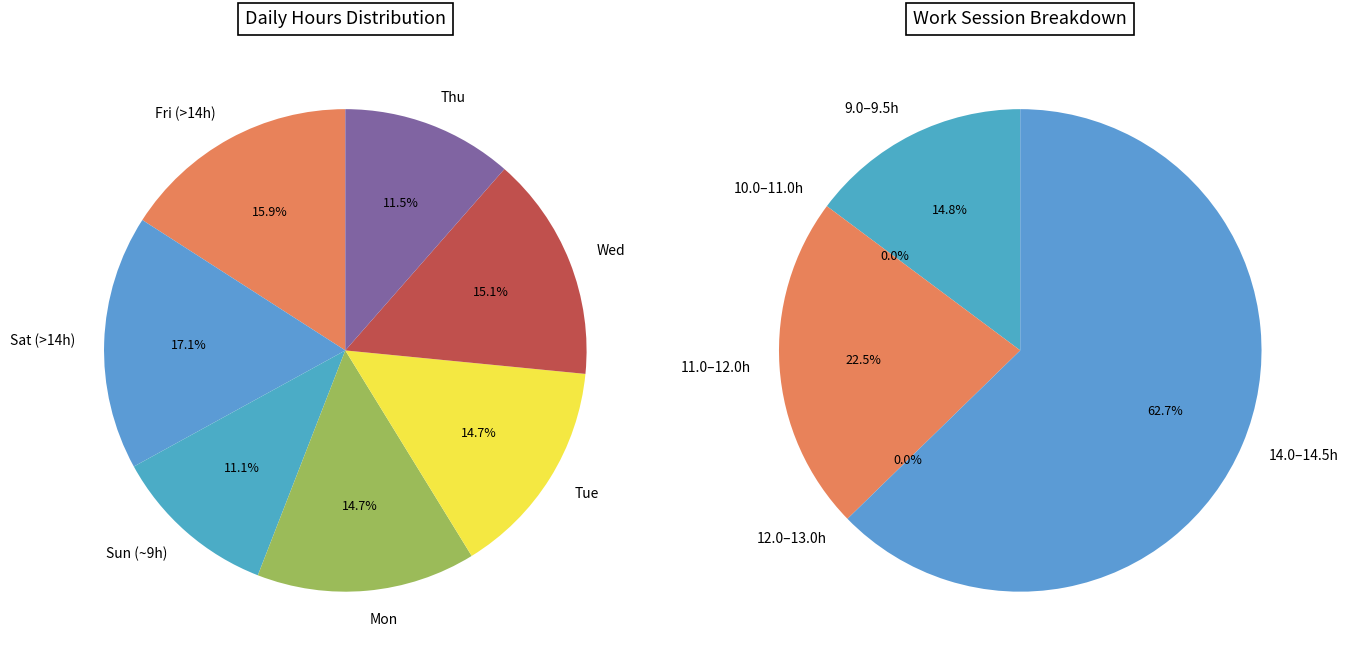

Does 6-Fri represent more than half of the total?

No